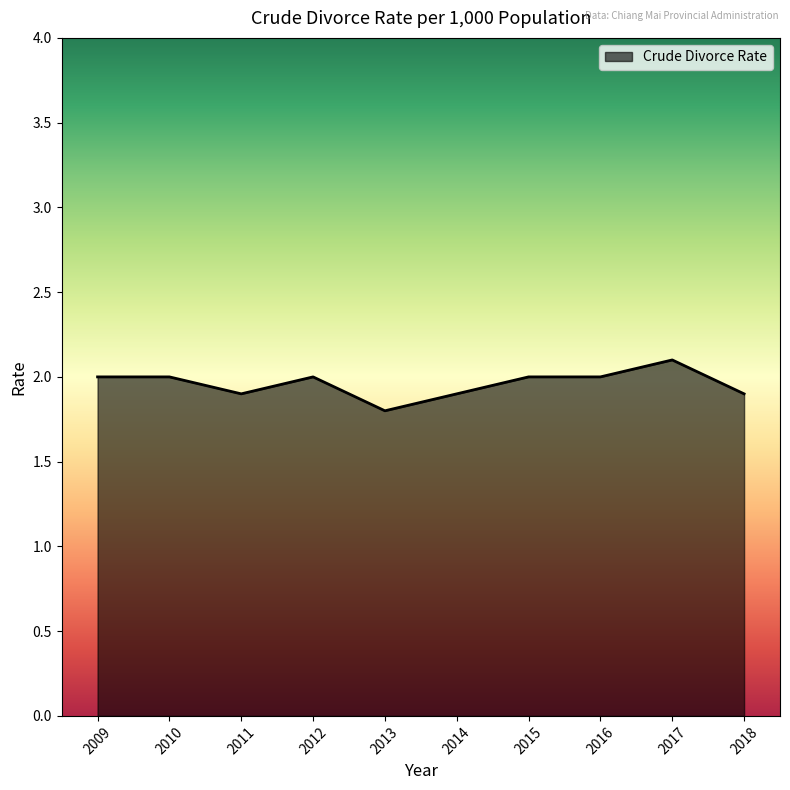

The value at 2013 is 1.8. True or false?

True